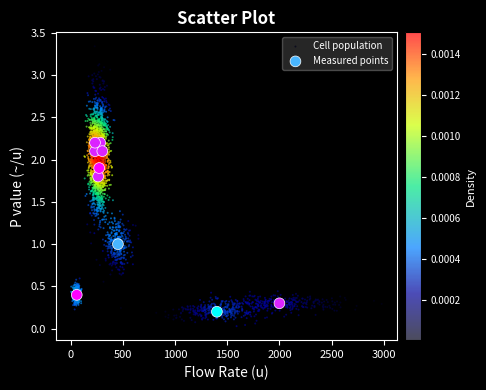

Which series reaches the minimum Y coordinate?

Cell population